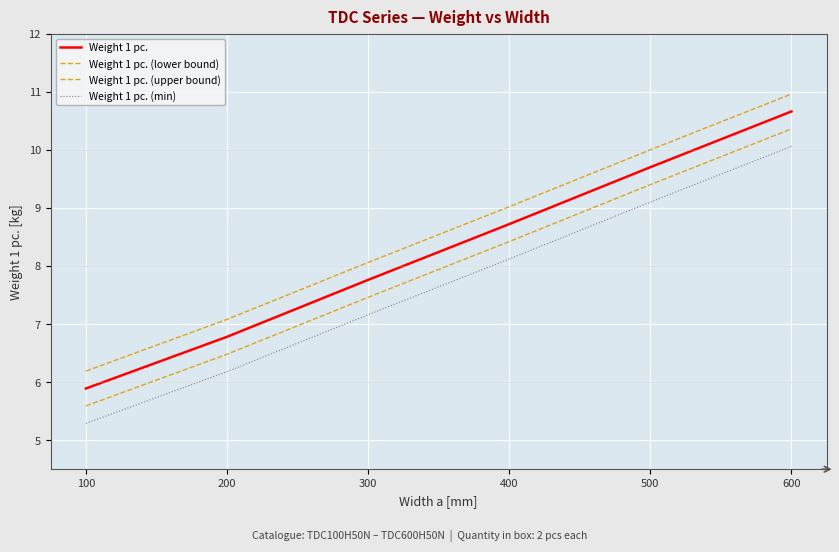

At which label does Weight 1 pc. (lower bound) first exceed 8?

400